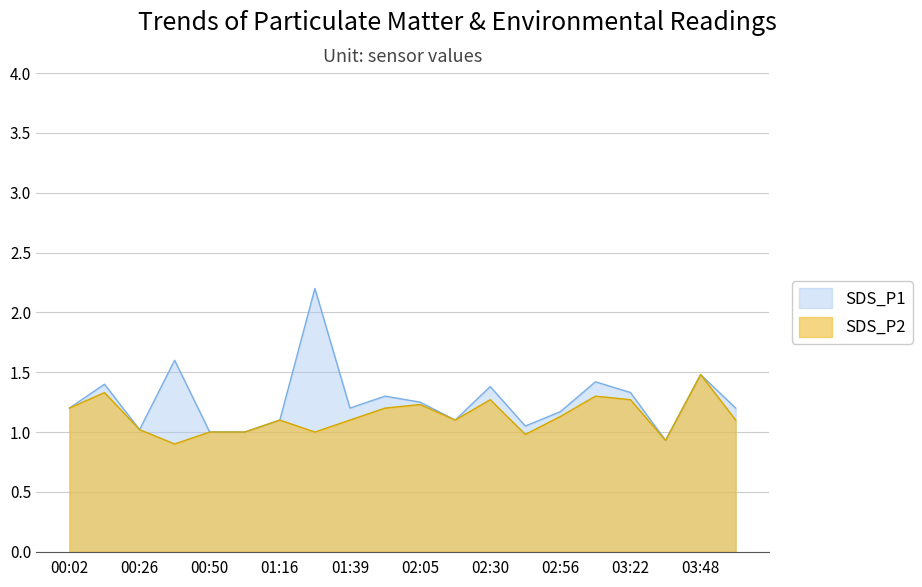

List the series in order of their peak value, highest first.

SDS_P1, SDS_P2